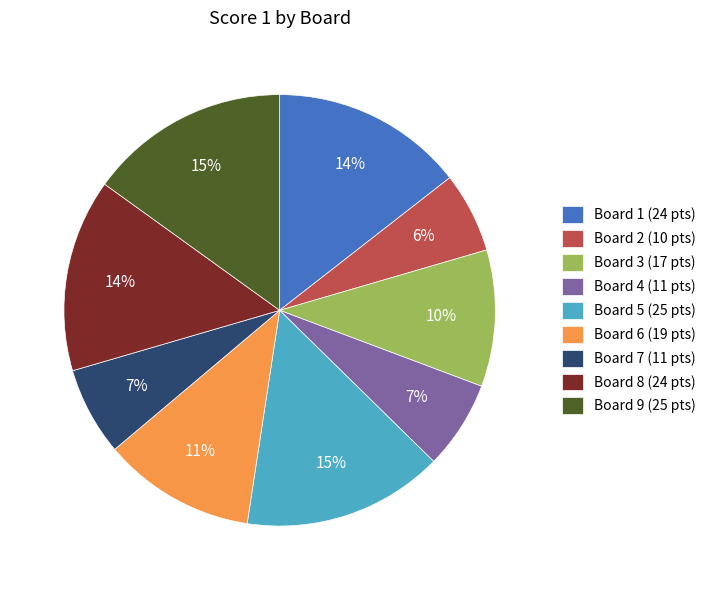

How many slices are in this pie chart?

9